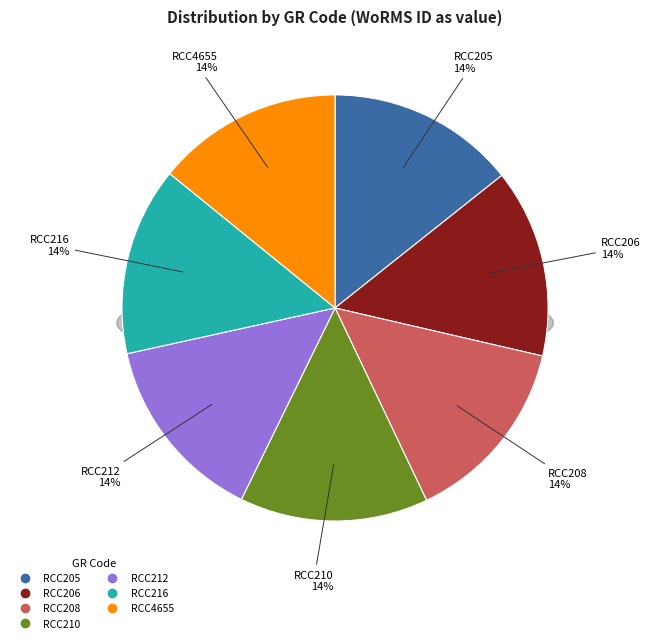

Which slice is the smallest?

RCC4655